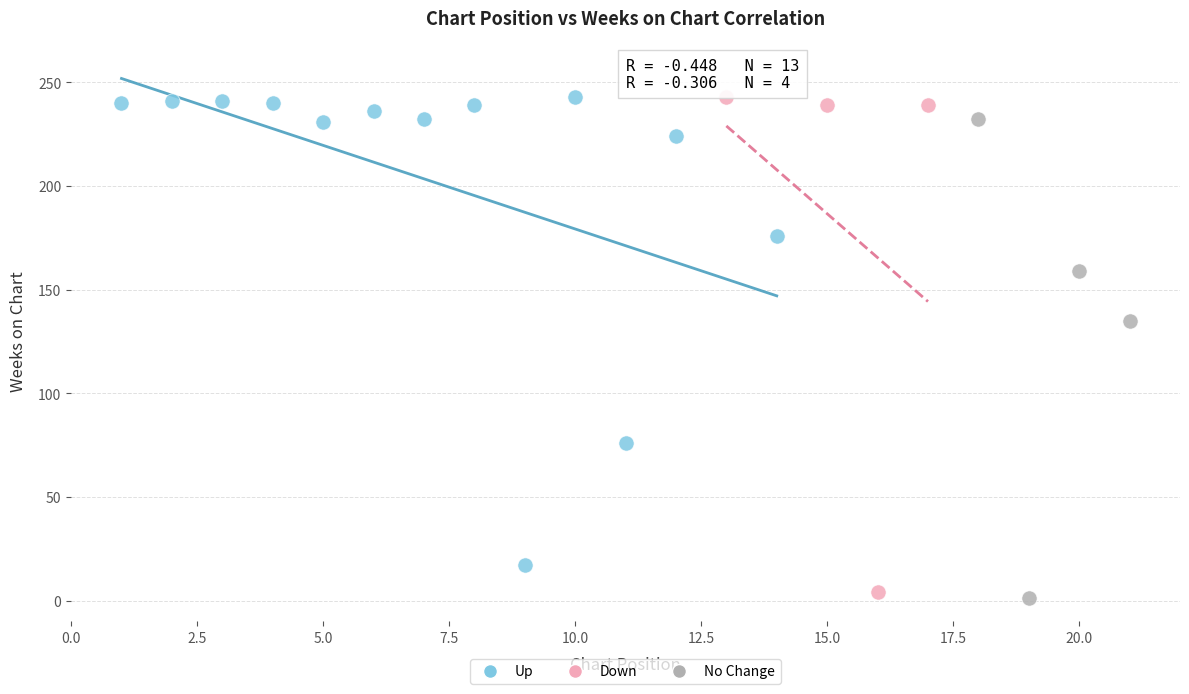

What are all the series names shown in the legend?

Up, Down, No Change